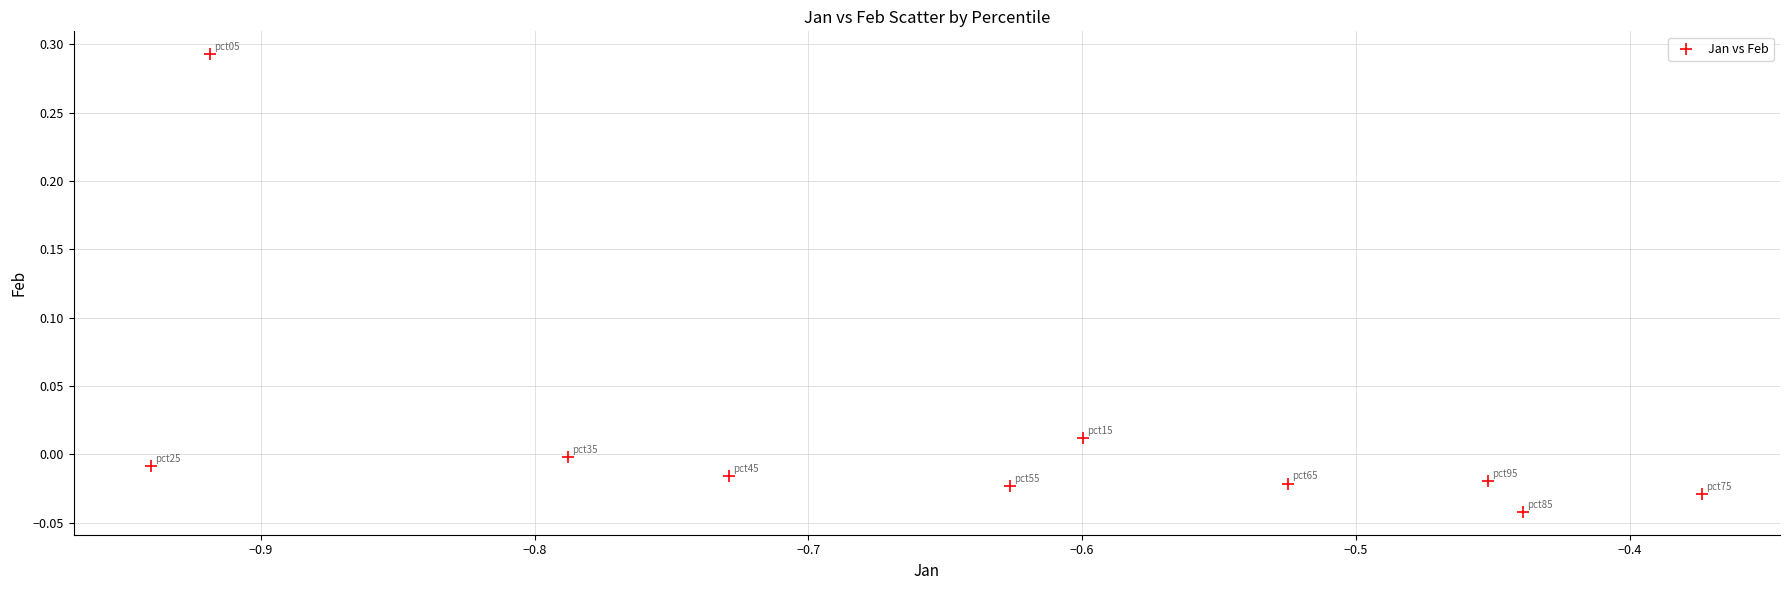

What is the range of X values (max minus min)?

0.6